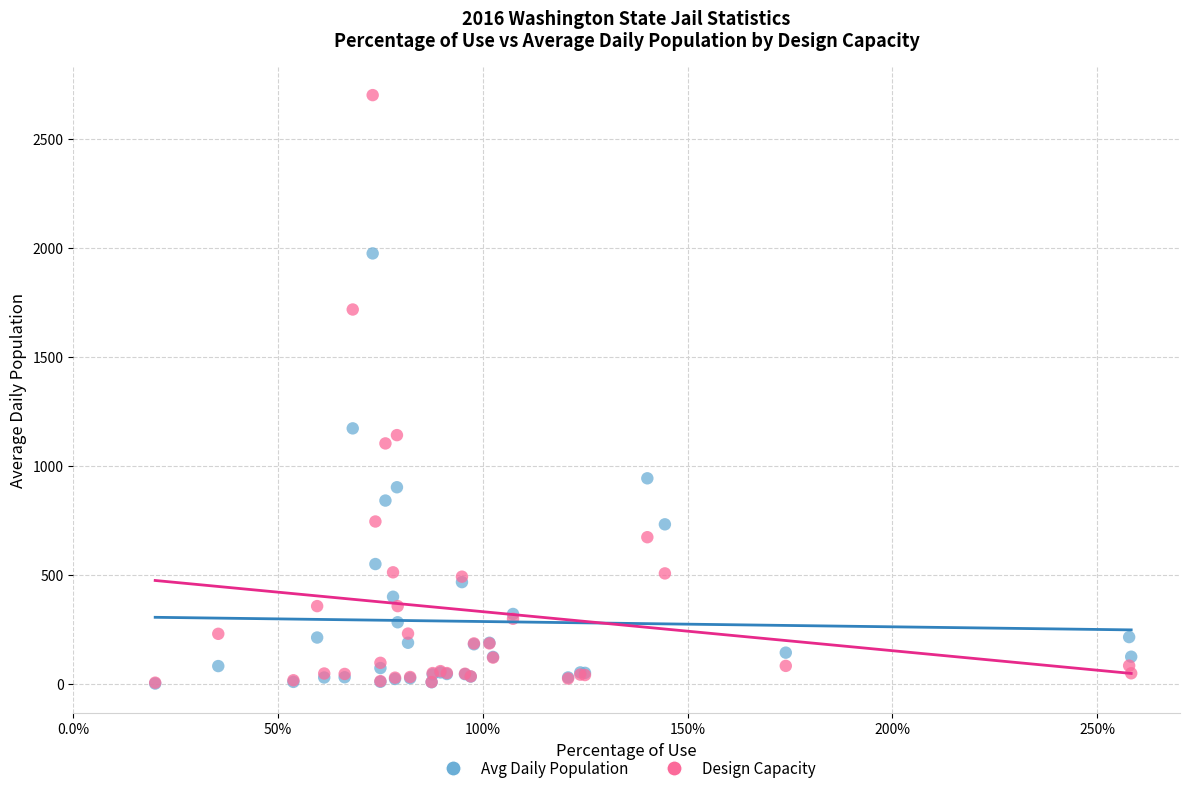

What are all the series names shown in the legend?

Avg Daily Population, Design Capacity